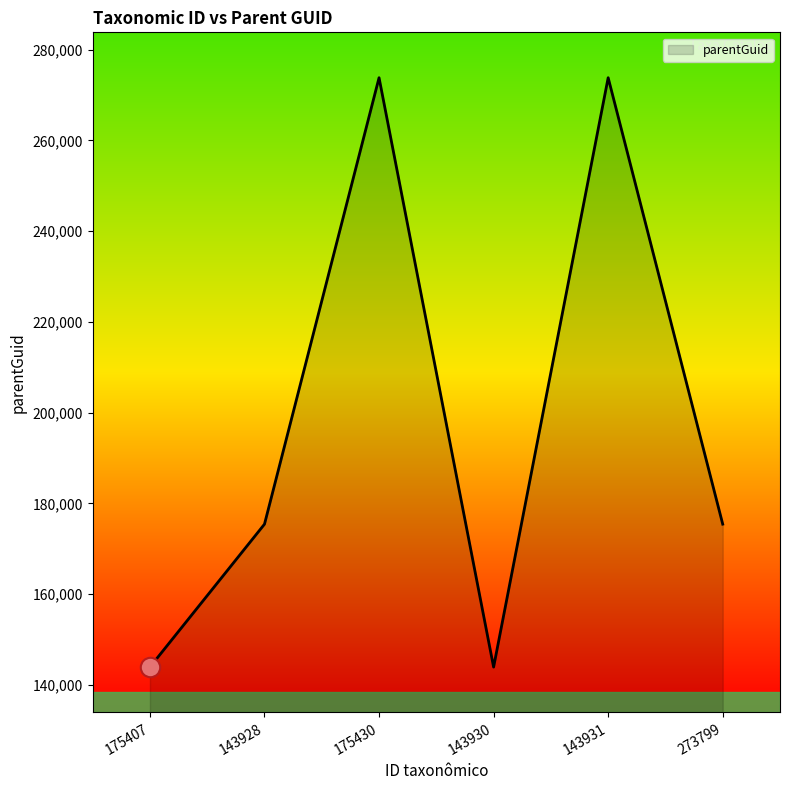

The value at 143928 is 115014. True or false?

False